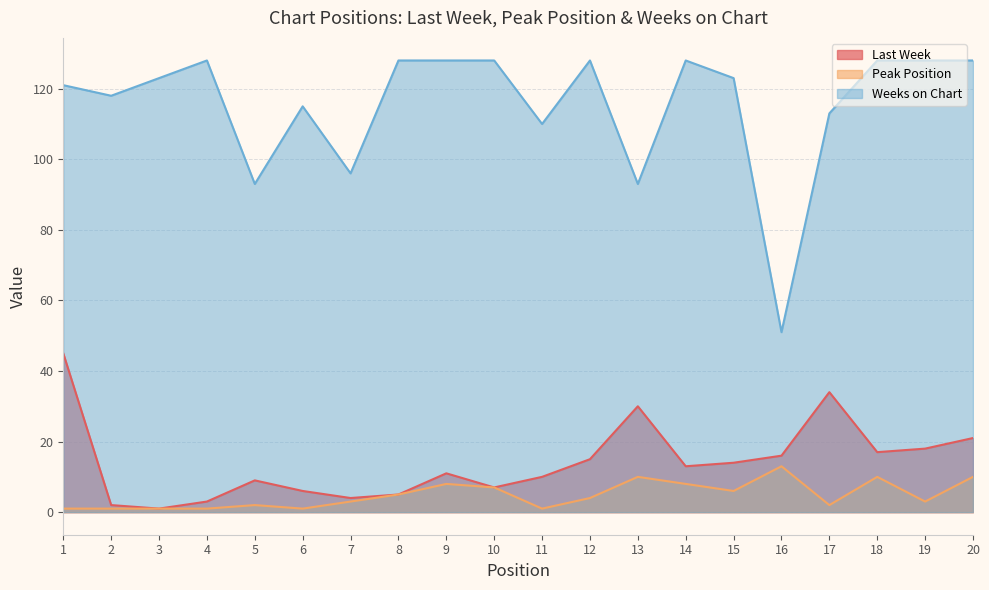

At which category does Last Week reach its first local peak?

5